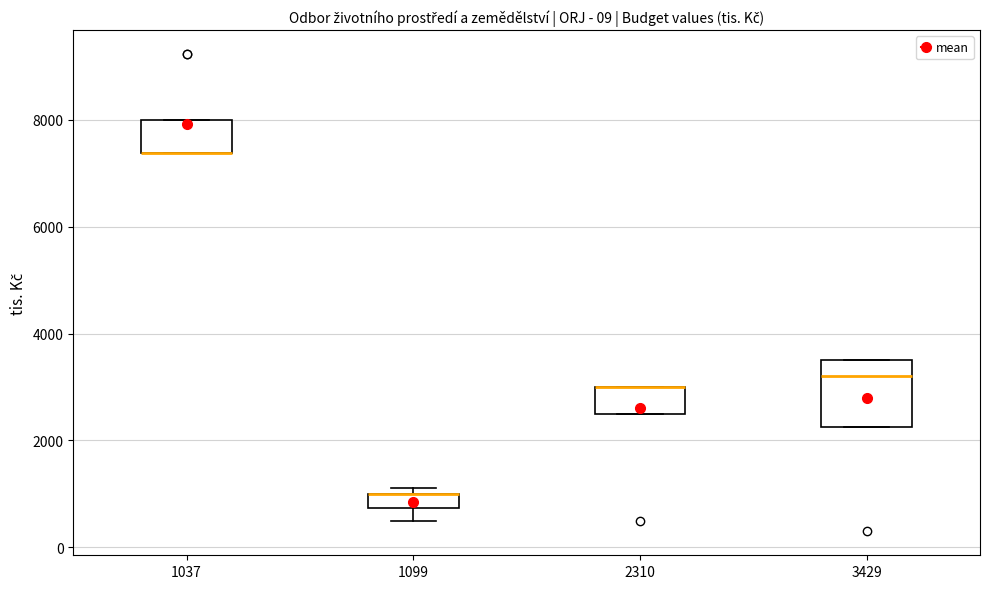

Which box is the tallest, from its lower edge to its upper edge?

3429